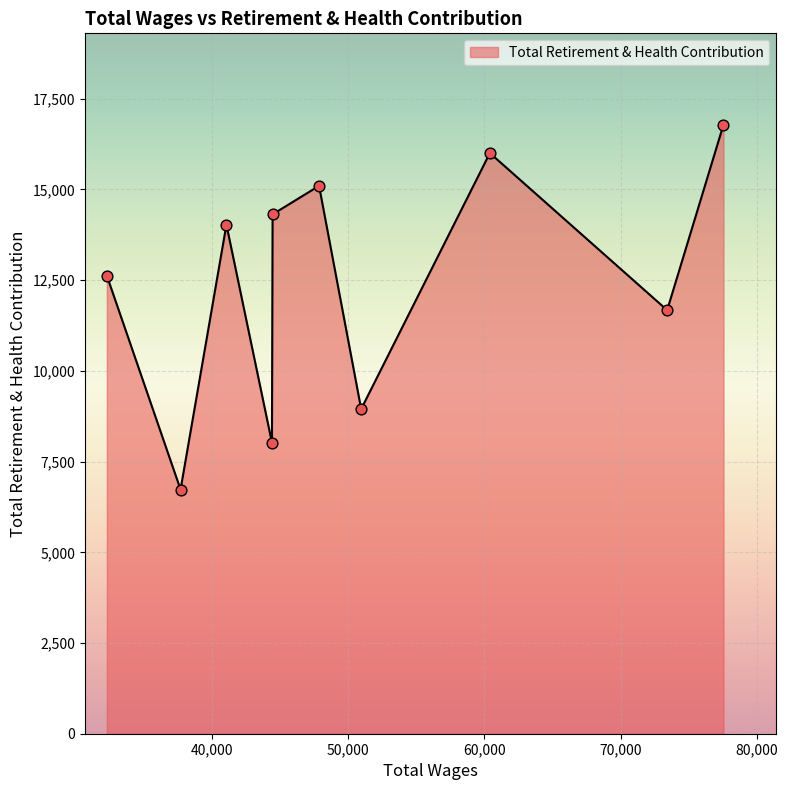

What is the difference between the maximum and minimum values?

10055